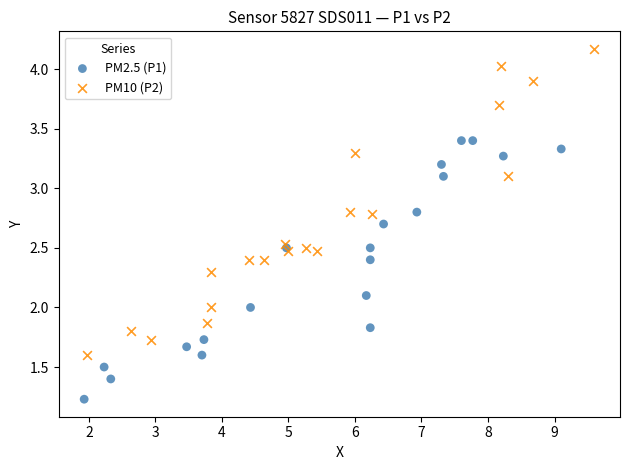

Which series reaches the maximum Y coordinate?

PM10 (P2)